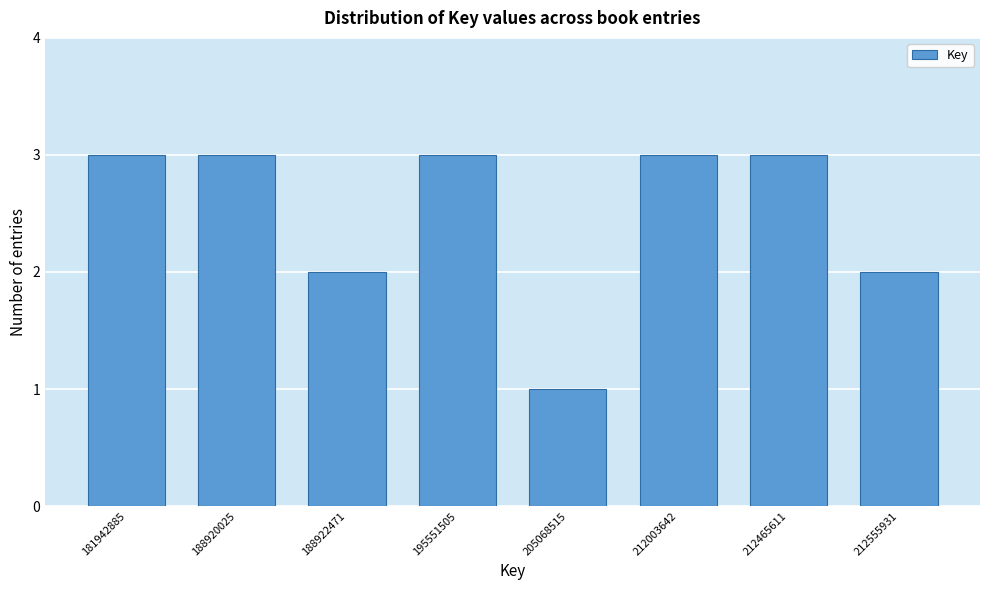

Reading left to right, what are all the values shown in this chart?

3	3	2	3	1	3	3	2